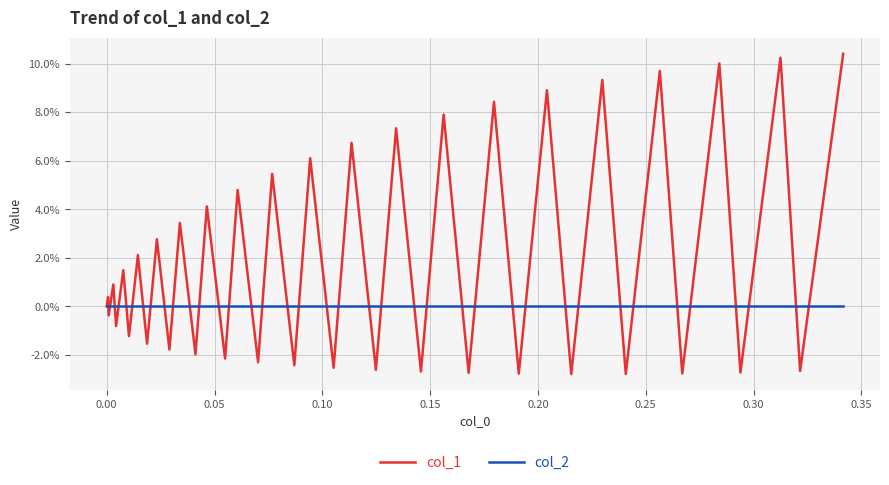

Is this an area chart (filled region under the line)?

No